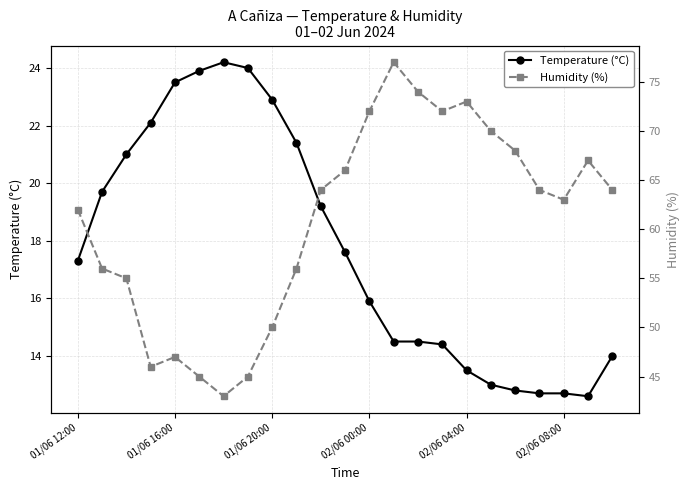

What are all the series names shown in the legend?

Temperature (°C), Humidity (%)